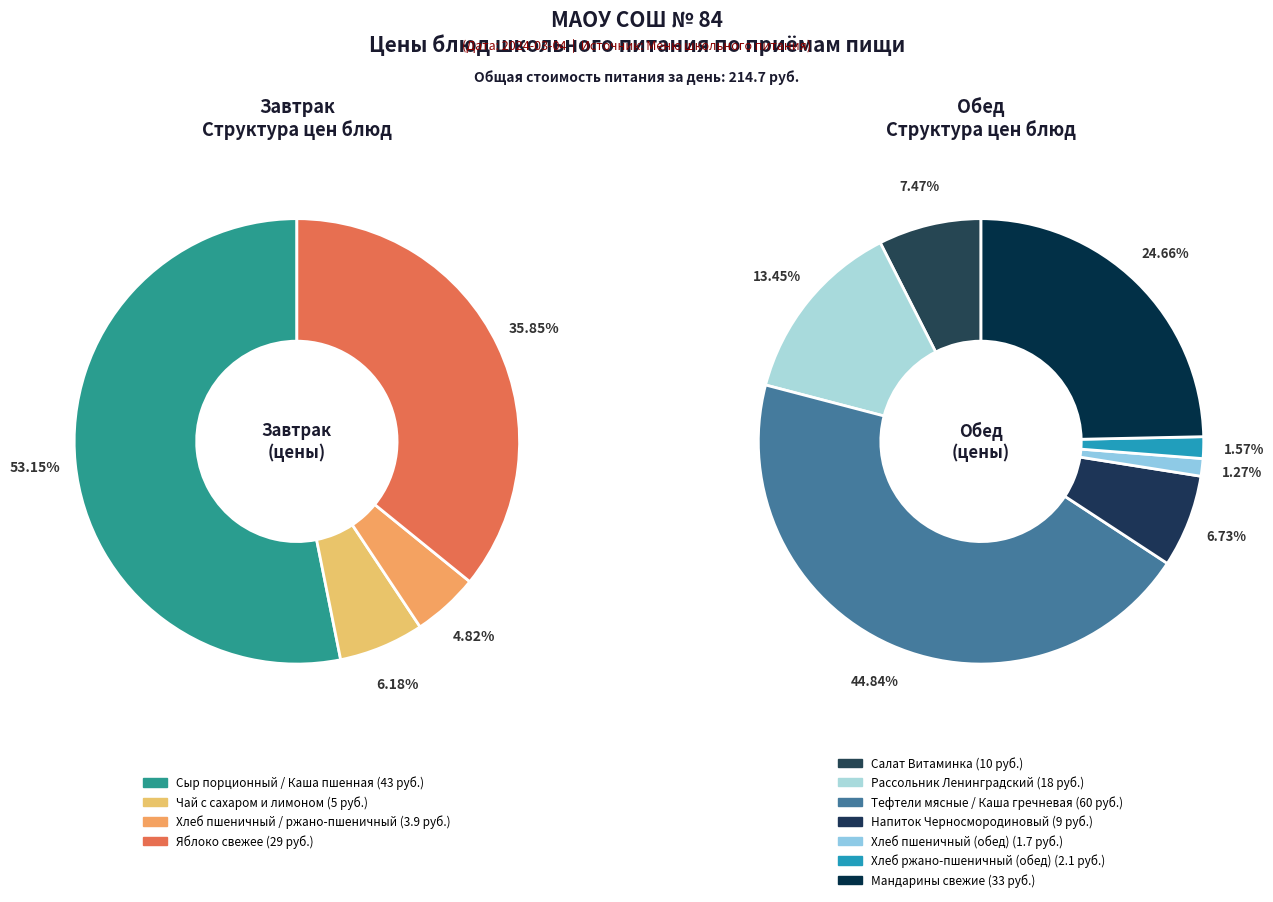

Rank the categories by value from lowest to highest.

Хлеб пшеничный (обед), Хлеб ржано-пшеничный (обед), Хлеб пшеничный / ржано-пшеничный, Чай с сахаром и лимоном, Напиток Черносмородиновый, Салат Витаминка, Рассольник Ленинградский, Яблоко свежее, Мандарины свежие, Сыр порционный / Каша пшенная, Тефтели мясные / Каша гречневая